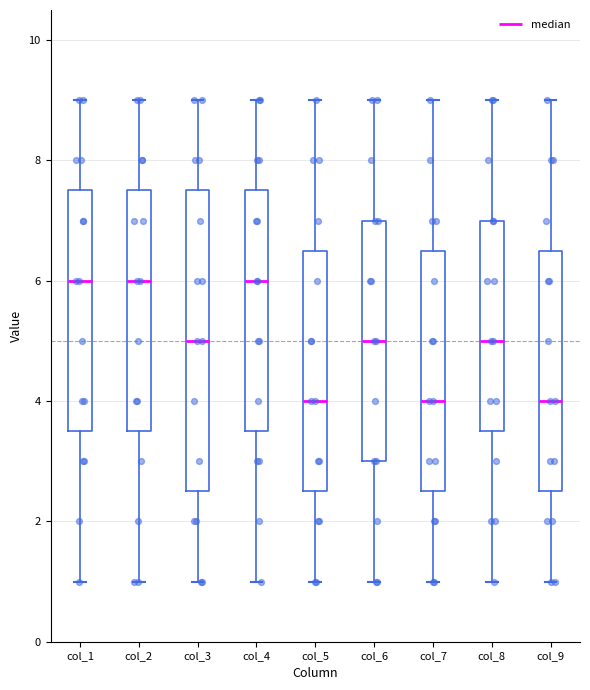

Reading left to right, transcribe this box plot: for each box, give where its median line is, the range the box spans, and where its two whiskers end, as read against the y-axis. The values are not printed on the chart, so give them approximately, as read against the axis.

col_1: median 6.0, box 3.6 to 7.6, whiskers 1.0 to 9.0
col_2: median 6.0, box 3.6 to 7.6, whiskers 1.0 to 9.0
col_3: median 5.0, box 2.6 to 7.6, whiskers 1.0 to 9.0
col_4: median 6.0, box 3.6 to 7.6, whiskers 1.0 to 9.0
col_5: median 4.0, box 2.6 to 6.6, whiskers 1.0 to 9.0
col_6: median 5.0, box 3.0 to 7.0, whiskers 1.0 to 9.0
col_7: median 4.0, box 2.6 to 6.6, whiskers 1.0 to 9.0
col_8: median 5.0, box 3.6 to 7.0, whiskers 1.0 to 9.0
col_9: median 4.0, box 2.6 to 6.6, whiskers 1.0 to 9.0